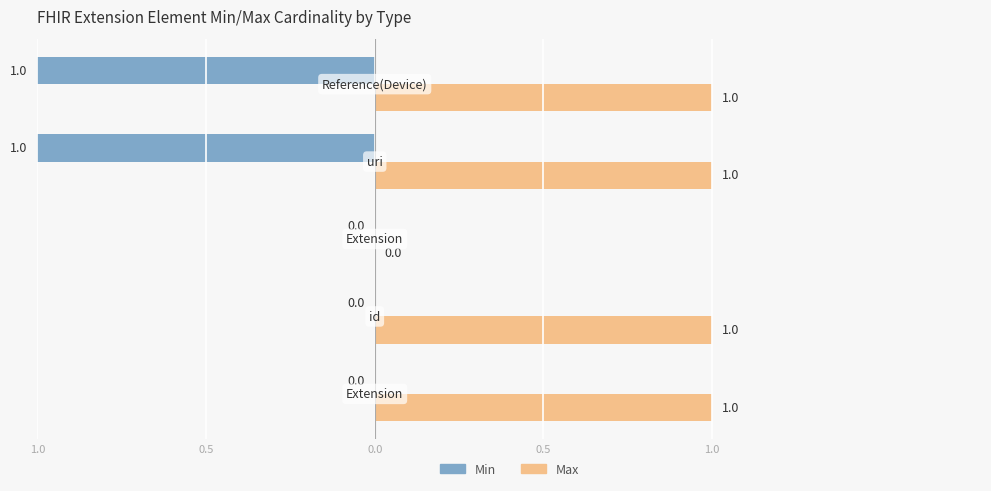

What are all the series names shown in the legend?

Min, Max